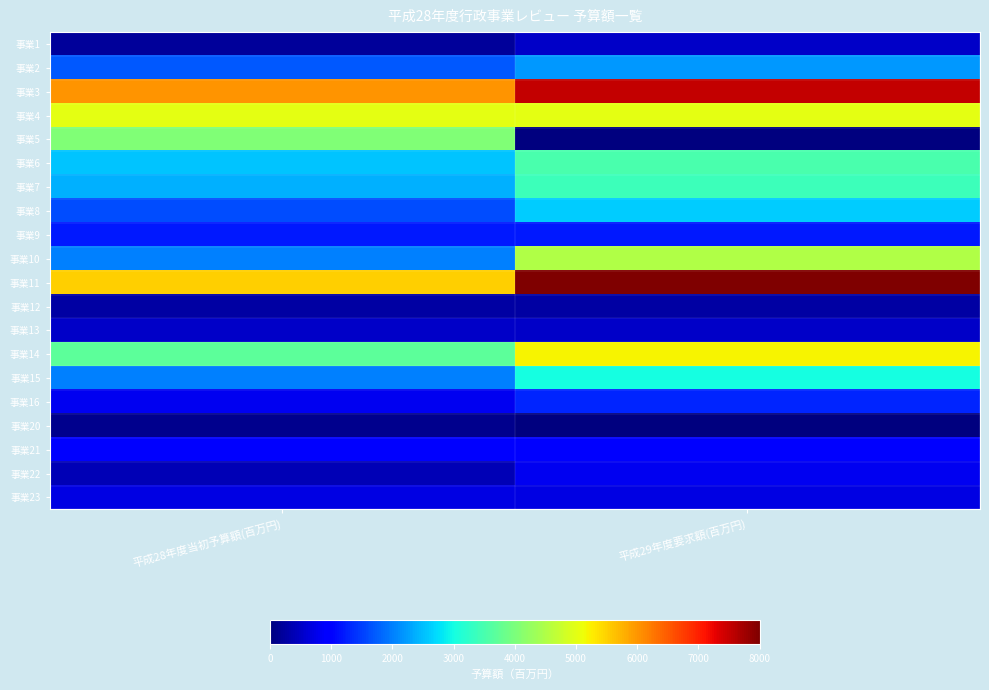

Rank the series at 平成28年度当初予算額(百万円) from lowest to highest value.

事業20, 事業1, 事業12, 事業22, 事業13, 事業23, 事業16, 事業21, 事業9, 事業8, 事業2, 事業10, 事業15, 事業7, 事業6, 事業14, 事業5, 事業4, 事業11, 事業3